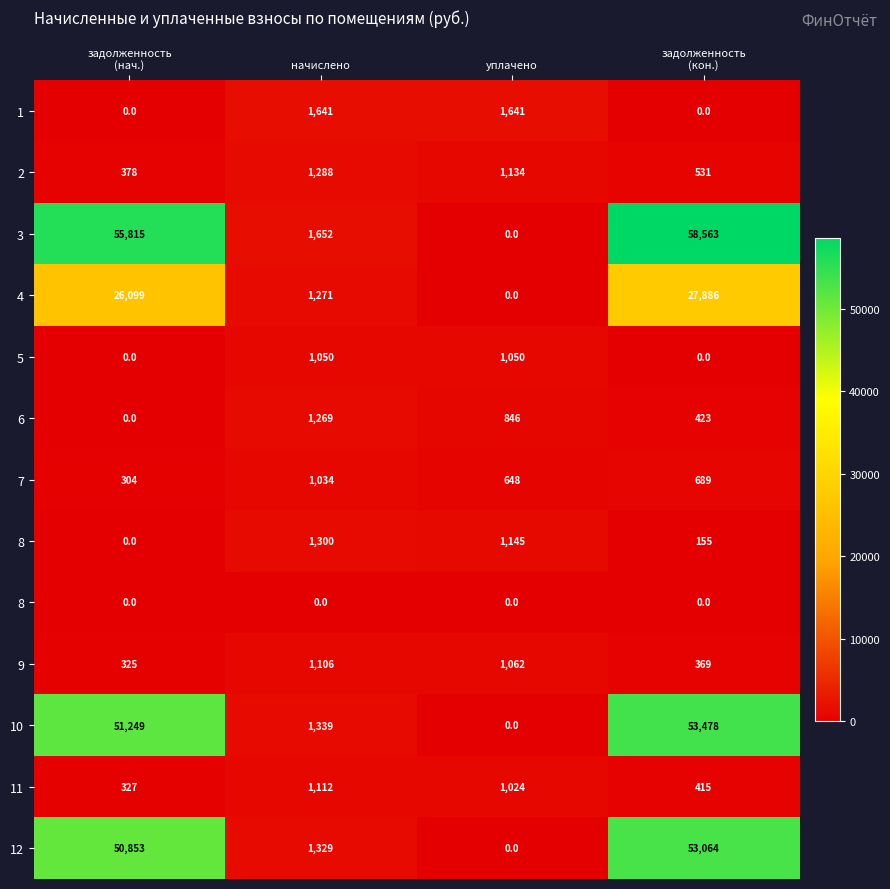

What is the maximum value shown in the chart?

58562.9